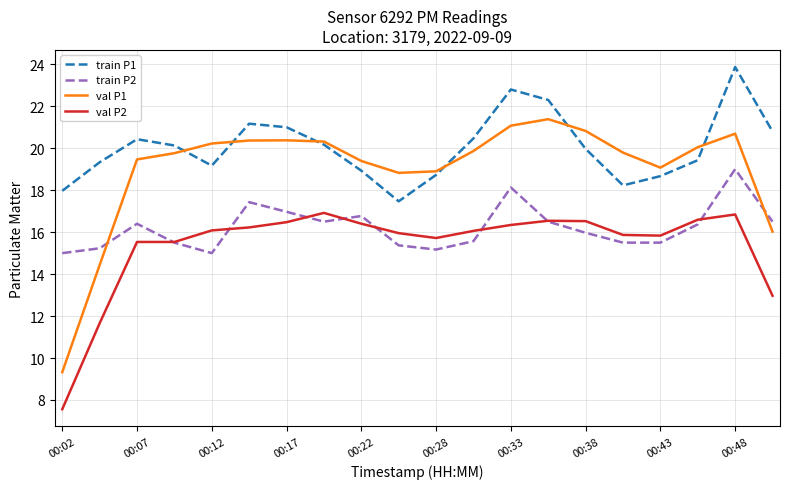

How many lines are shown in the chart?

4